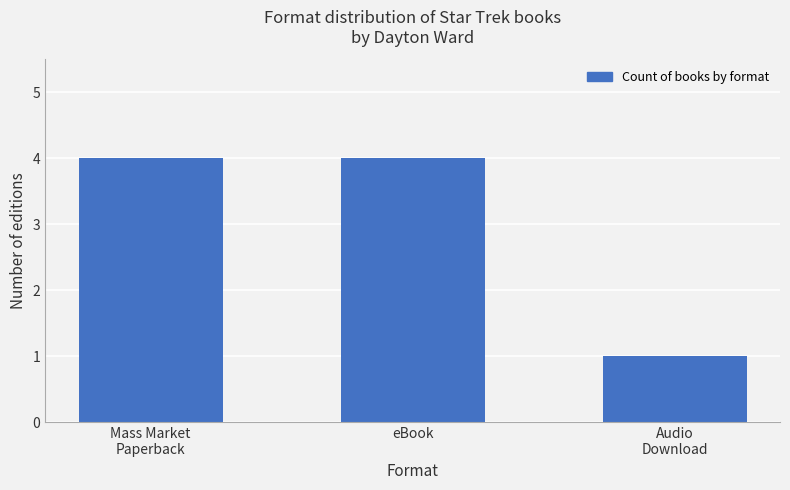

What position from the left is eBook?

2